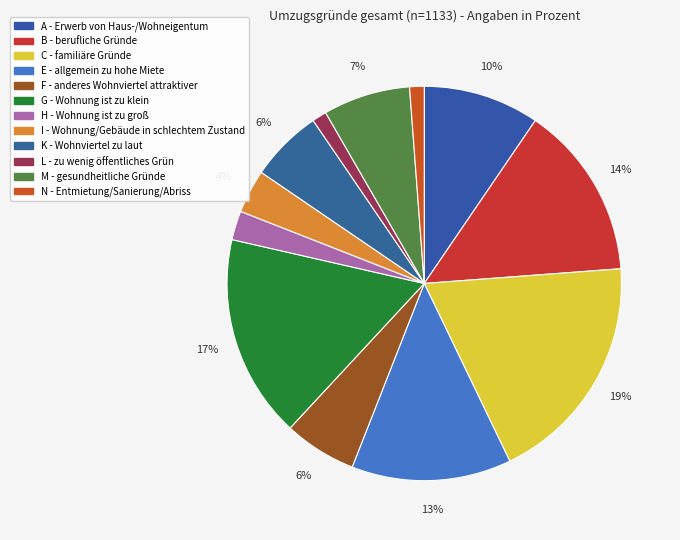

Rank the categories by value from lowest to highest.

L - zu wenig öffentliches Grün, N - Entmietung/Sanierung/Abriss, H - Wohnung ist zu groß, I - Wohnung/Gebäude in schlechtem Zustand, F - anderes Wohnviertel attraktiver, K - Wohnviertel zu laut, M - gesundheitliche Gründe, A - Erwerb von Haus-/Wohneigentum, E - allgemein zu hohe Miete, B - berufliche Gründe, G - Wohnung ist zu klein, C - familiäre Gründe